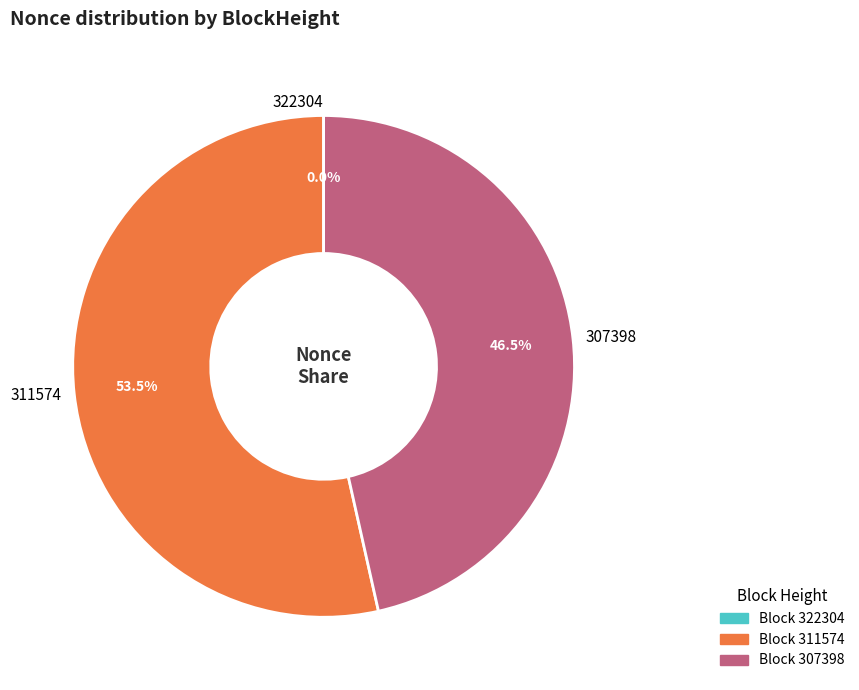

Is there a majority slice in this chart?

Yes